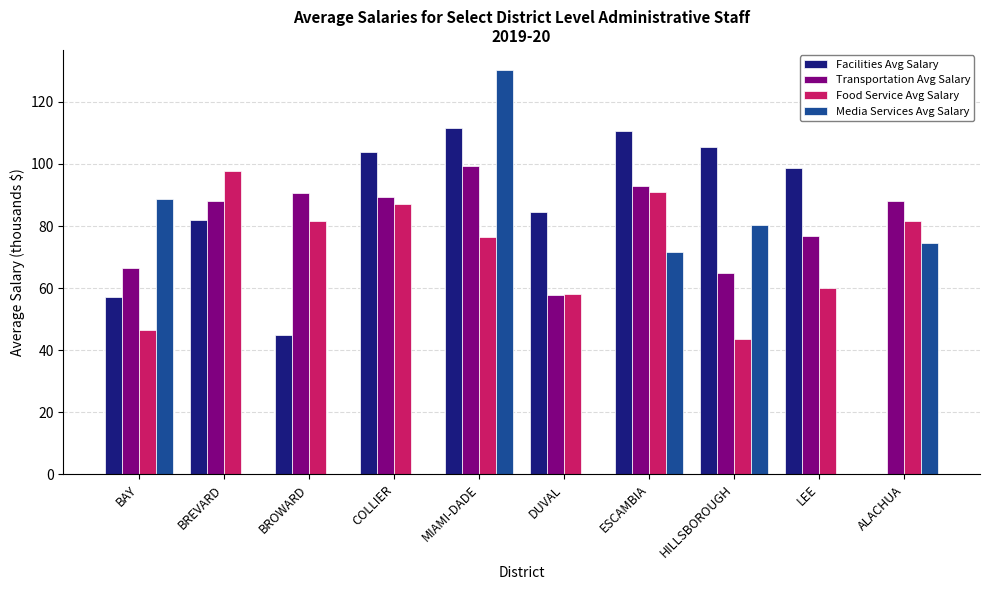

Where does the Media Services Avg Salary series first go above 71?

BAY